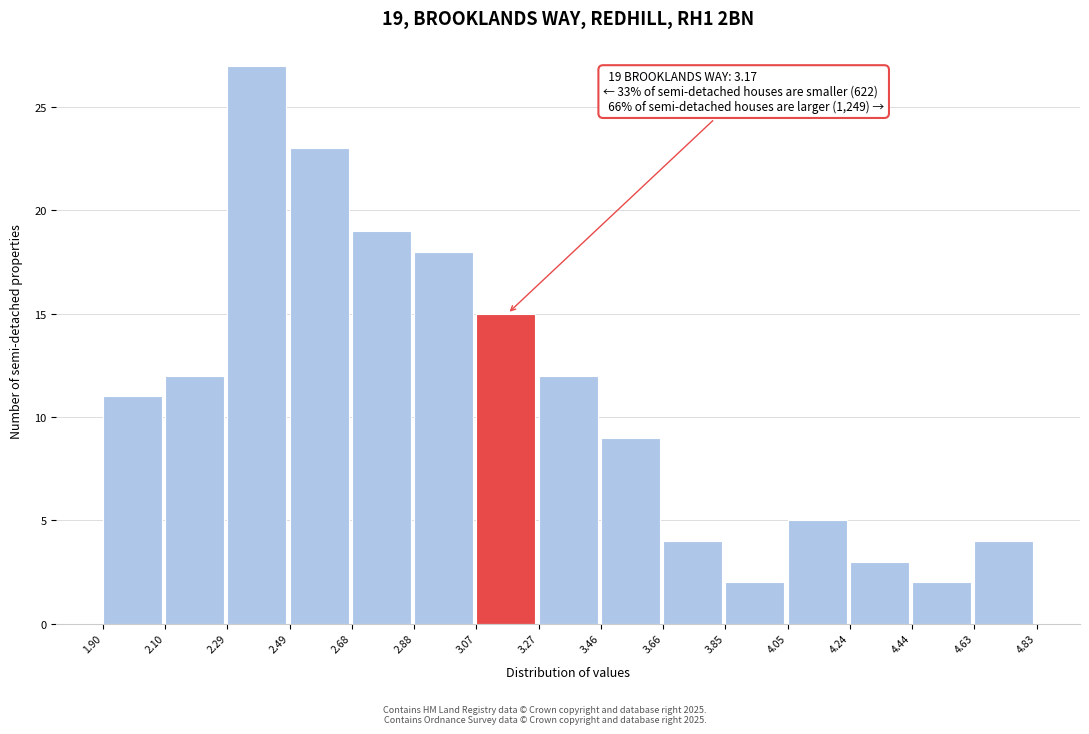

Which range on the x-axis has the tallest bar?

2.29 to 2.49